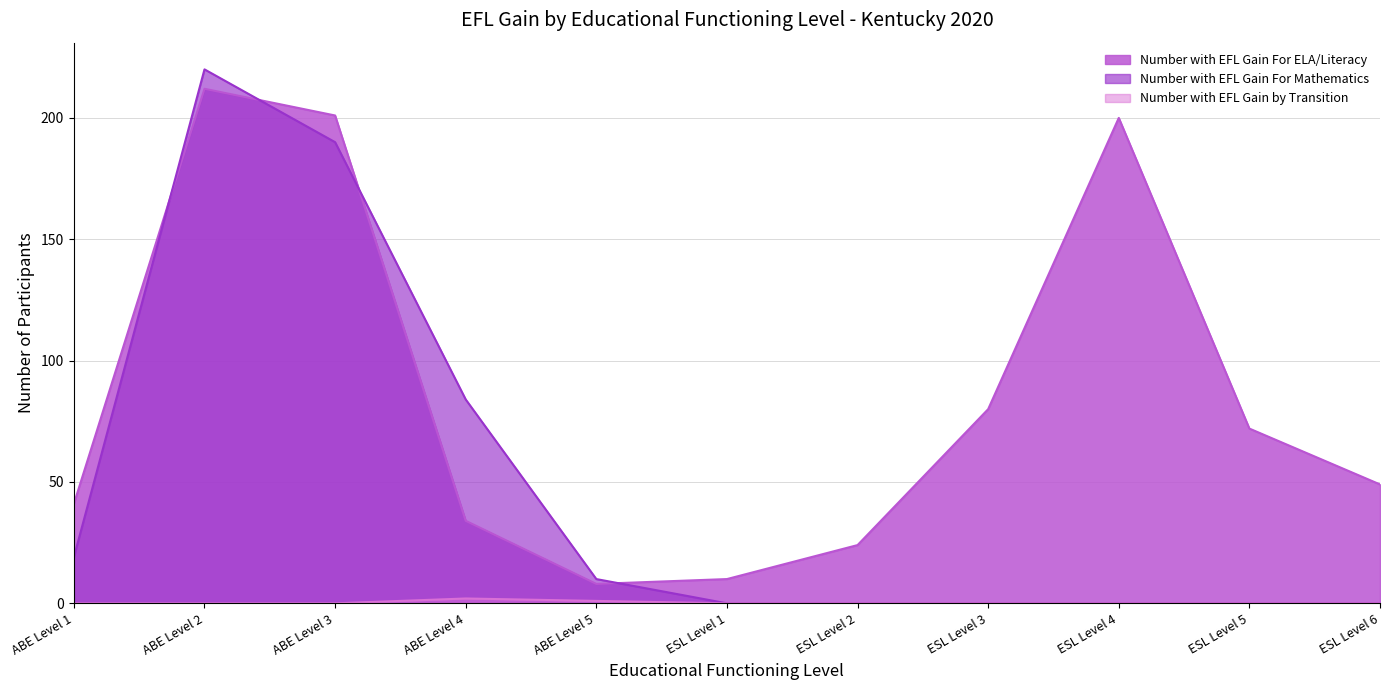

At which label is Number with EFL Gain For Mathematics closest to 110?

ABE Level 4